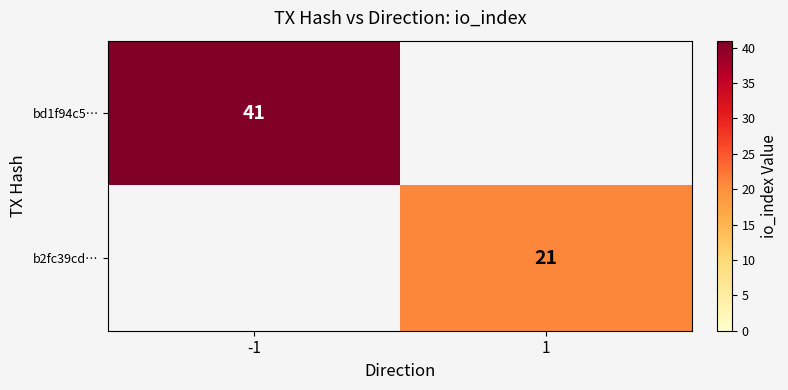

True or false: bd1f94c5… has a value of 41 at -1.

True